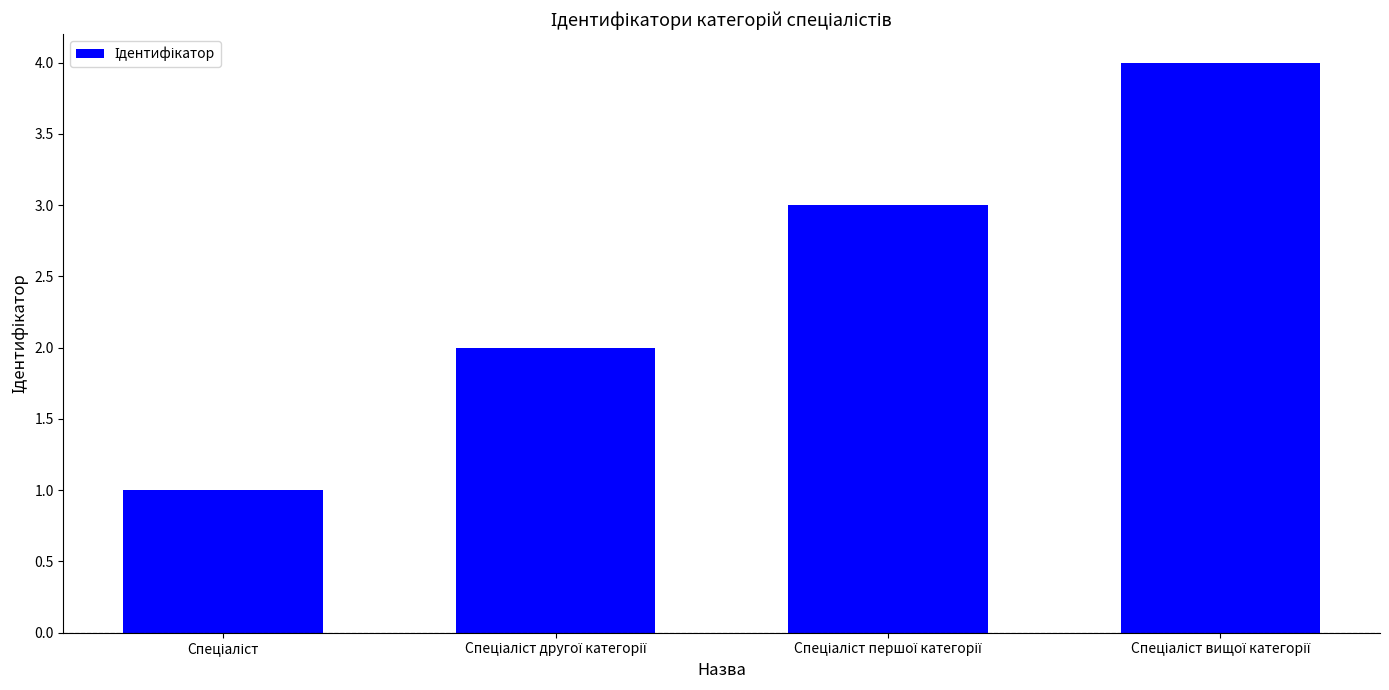

What is the maximum value shown in the chart?

4